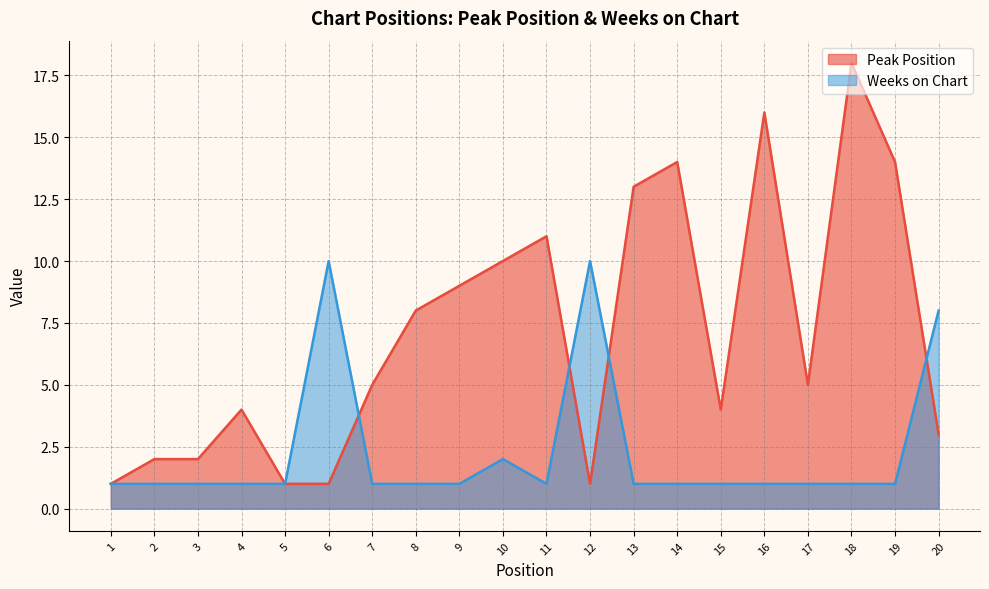

In Weeks on Chart, how many points are higher than both neighbors (excluding endpoints)?

3